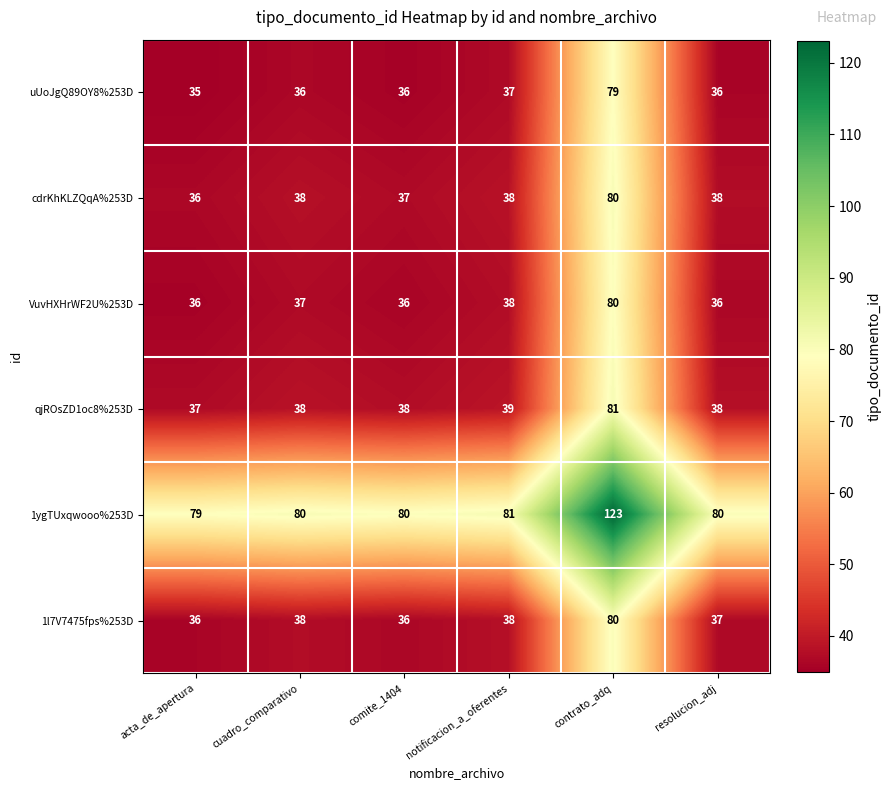

How many categories are shown in the chart?

6